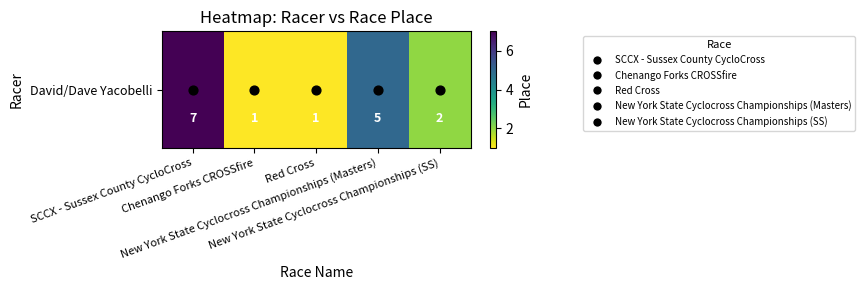

Reading left to right, transcribe all the data shown in this chart.

SCCX - Sussex County CycloCross=7	Chenango Forks CROSSfire=1	Red Cross=1	New York State Cyclocross Championships (Masters)=5	New York State Cyclocross Championships (SS)=2